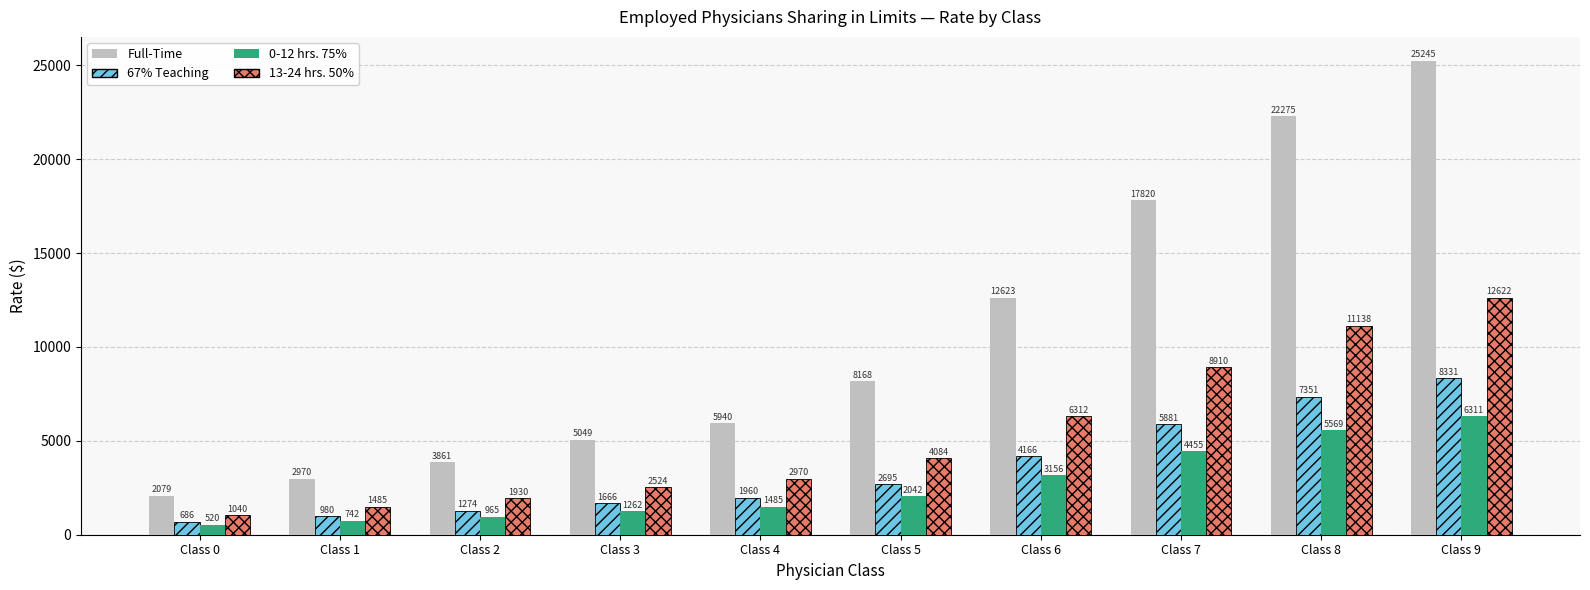

List the labels in order of 13-24 hrs. 50% value, largest first.

Class 9, Class 8, Class 7, Class 6, Class 5, Class 4, Class 3, Class 2, Class 1, Class 0